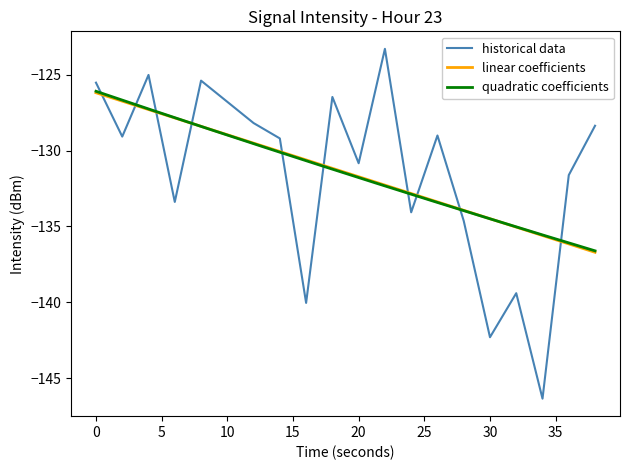

Does the chart display data point markers on the line(s)?

No